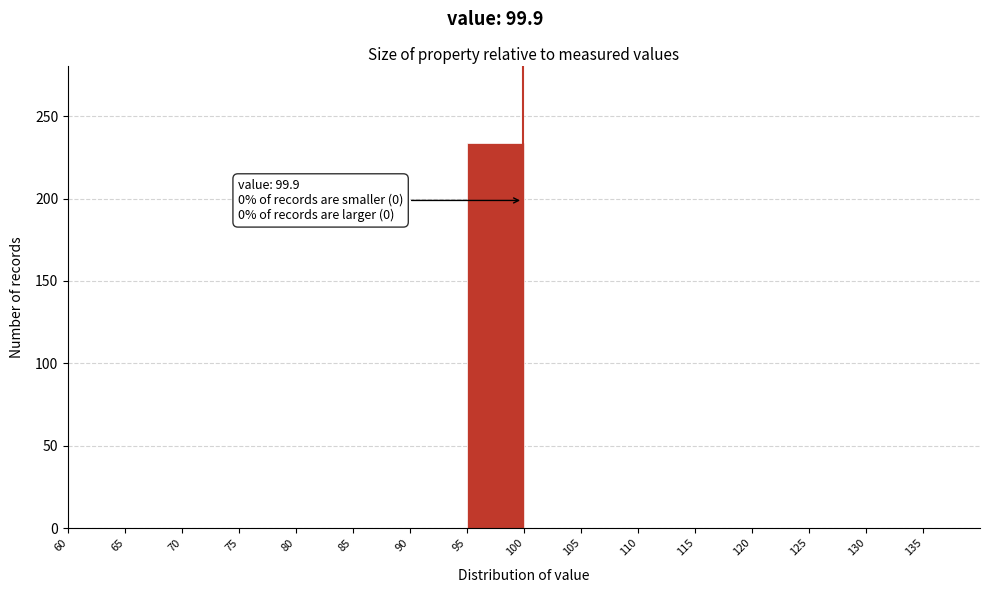

Over which range of the x-axis is the bar tallest?

95 to 100